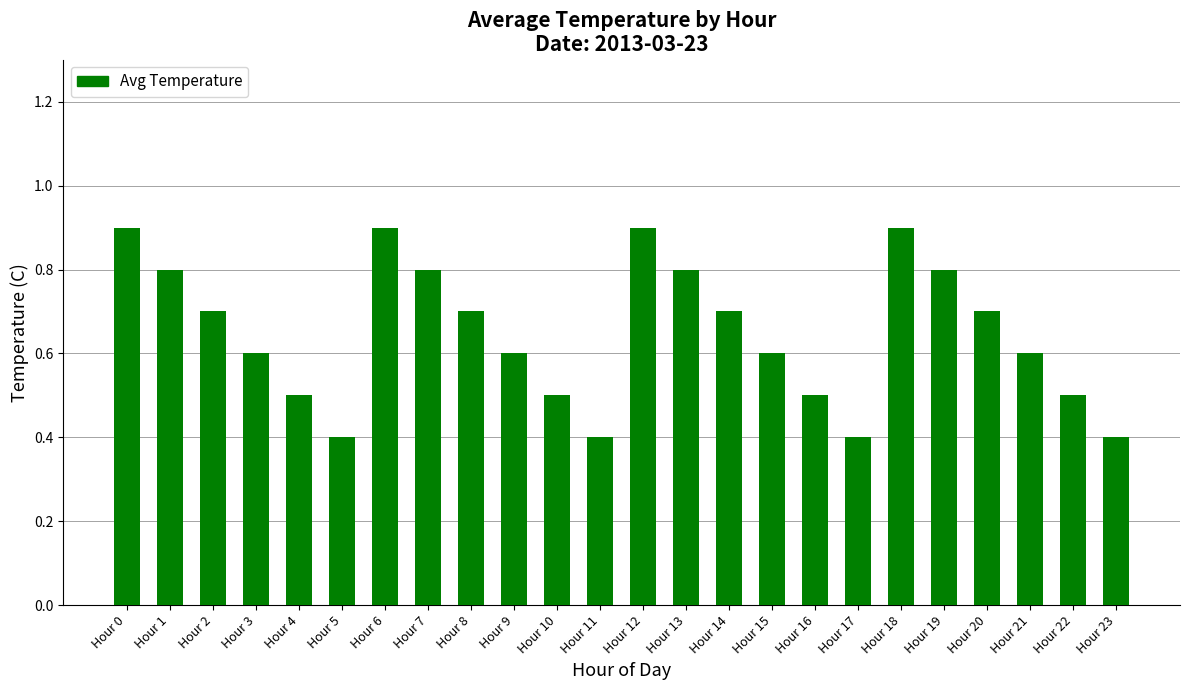

What is the value of the 12th bar from the left?

0.4